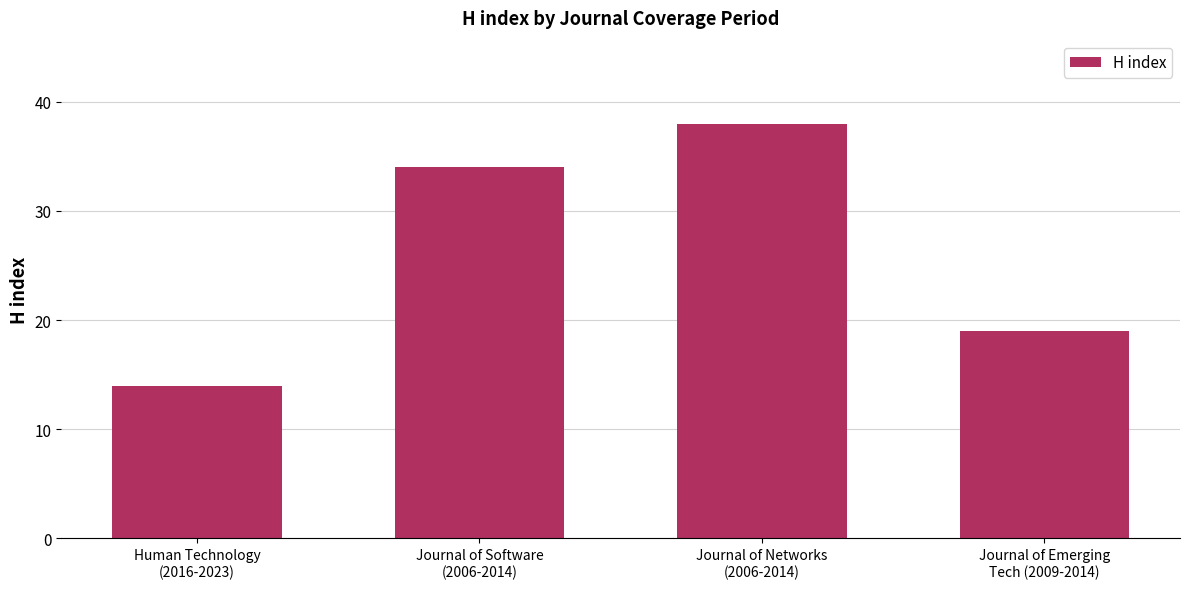

What is the average value?

26